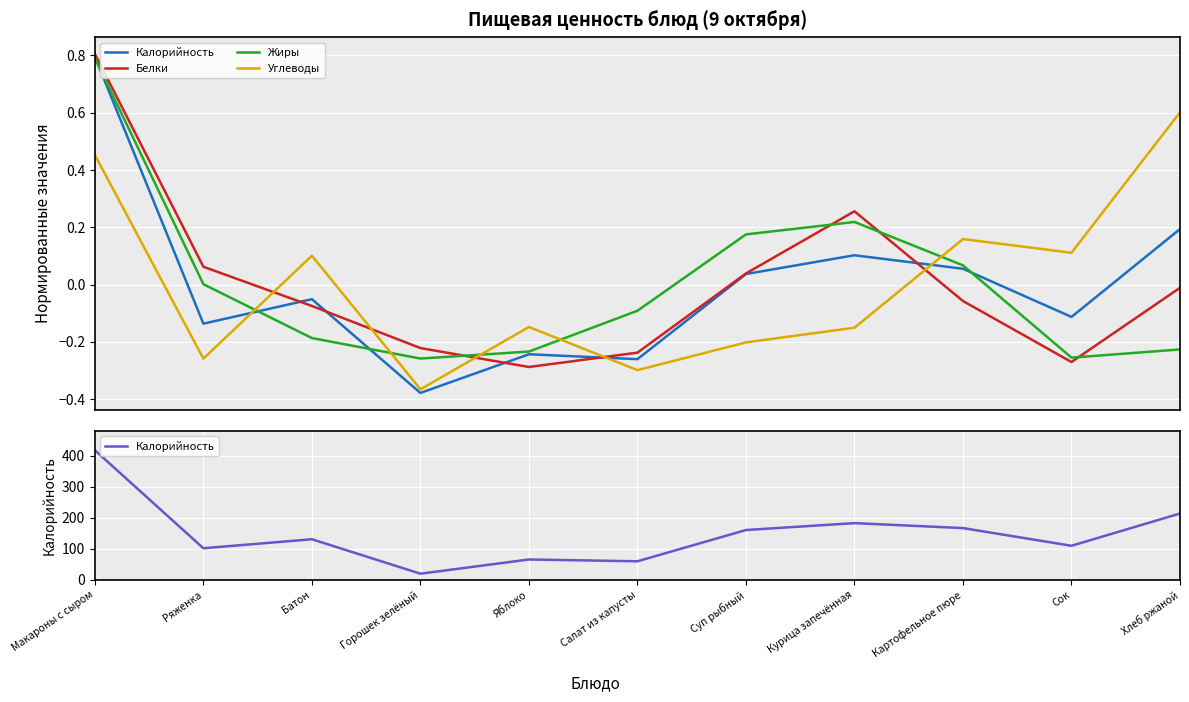

How many interior local valleys does the Жиры series have?

2